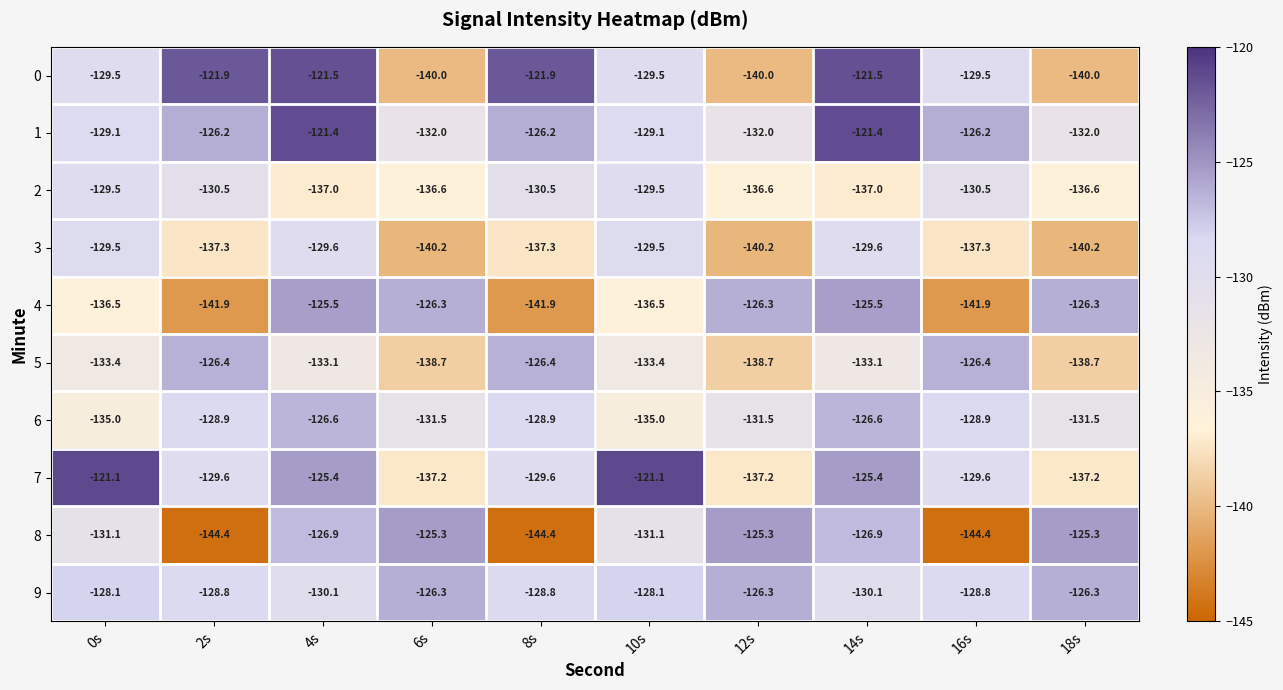

What is the total value across all series at 8s?

-1315.9